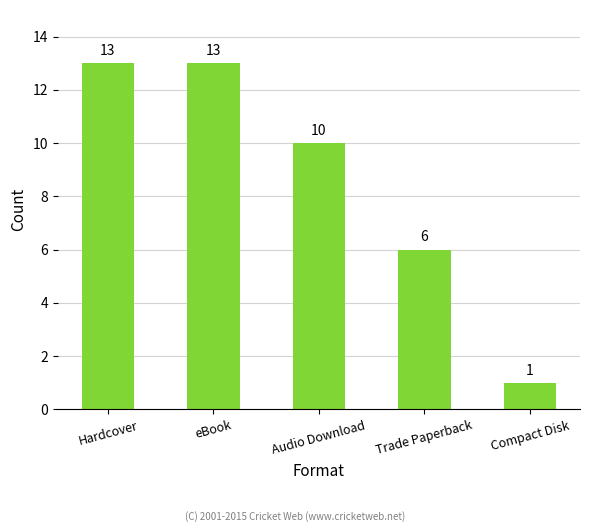

True or false: the data shows 13 at eBook.

True